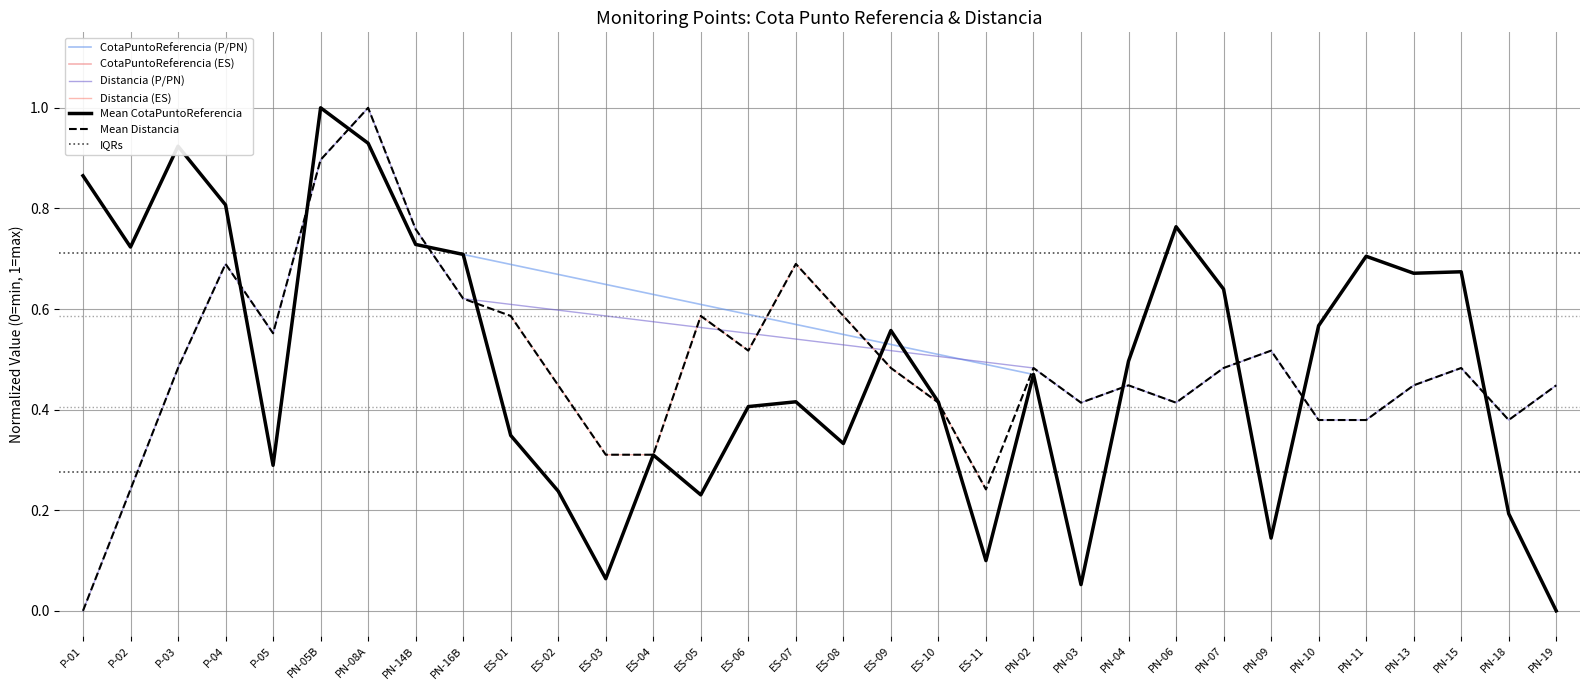

What is the label of the 29th point from the left?

PN-13